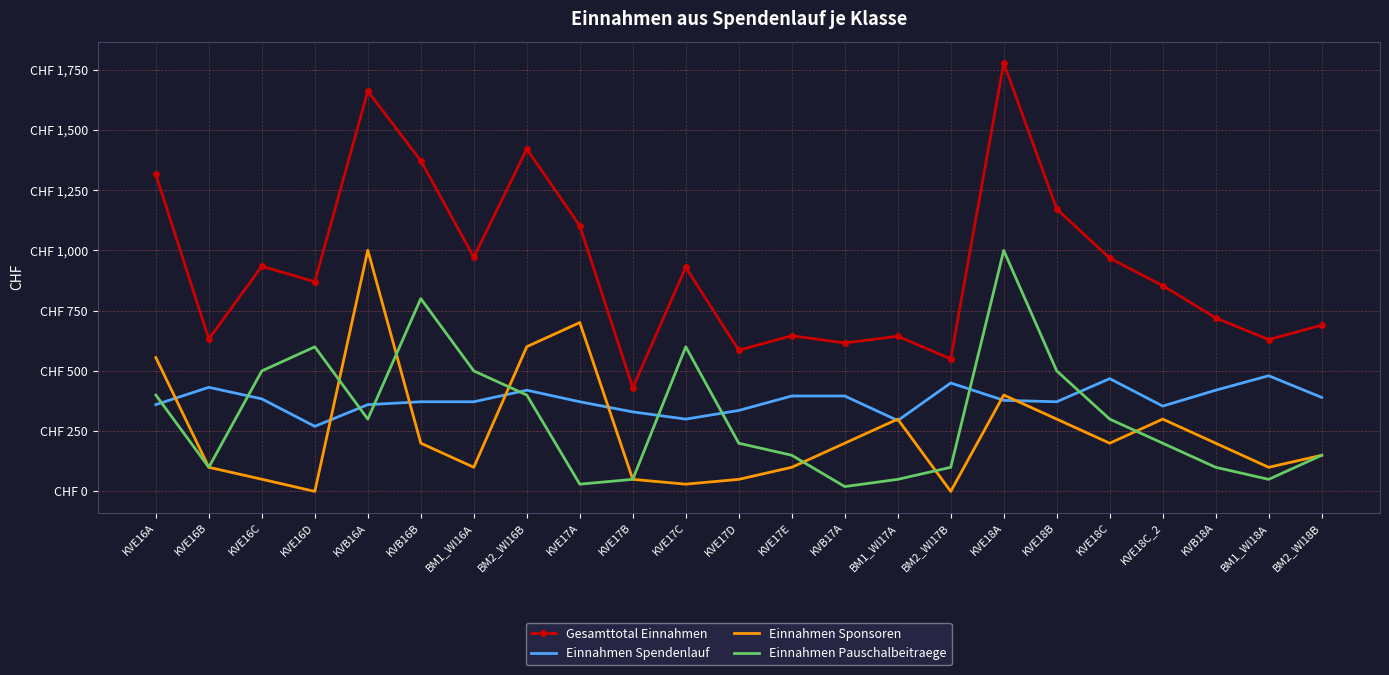

What are all the series names shown in the legend?

Gesamttotal Einnahmen, Einnahmen Spendenlauf, Einnahmen Sponsoren, Einnahmen Pauschalbeitraege